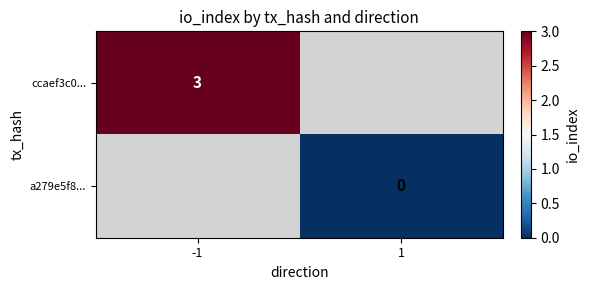

The ccaef3c0... series shows 2 at -1. True or false?

False